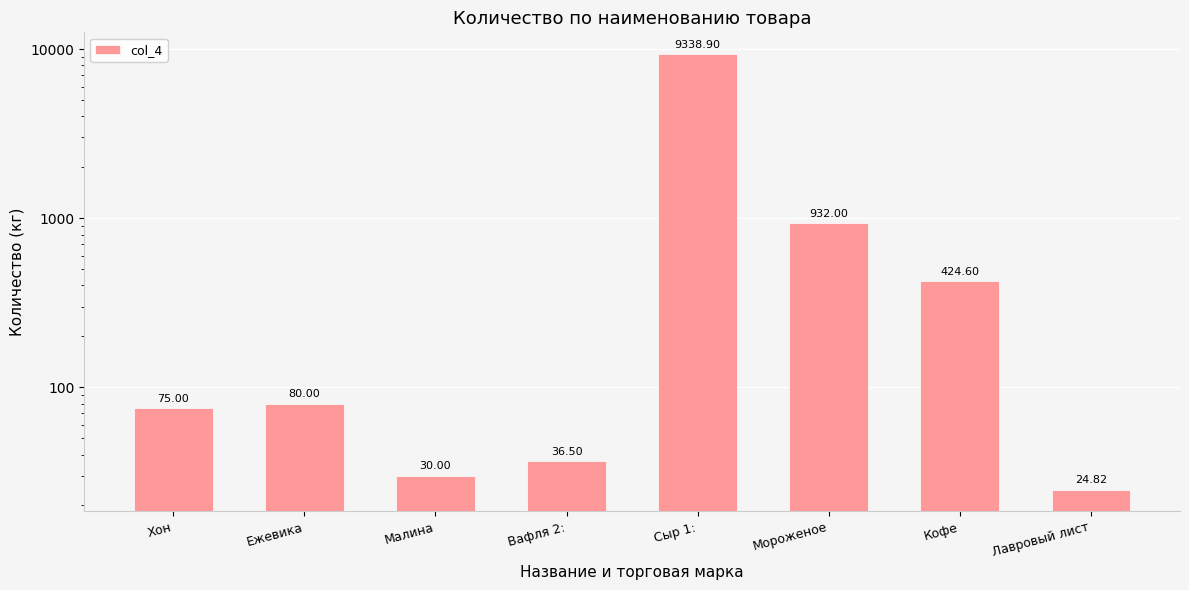

How many bars are there in total?

8